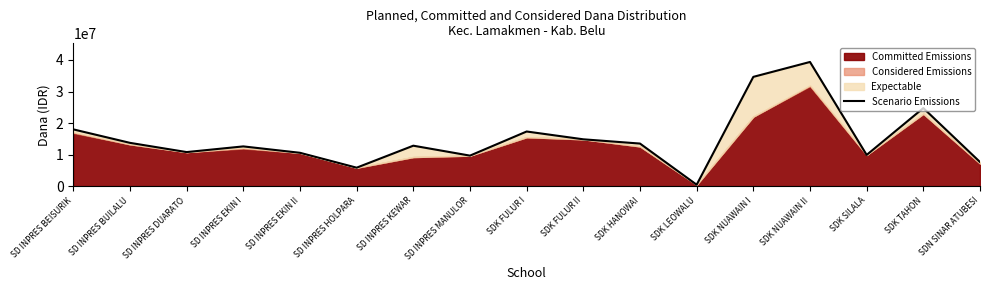

Reading right to left, what are all the values shown in this chart?

SDN SINAR ATUBESI=7650000	SDK TAHON=24750000	SDK SILALA=9900000	SDK NUAWAIN II=39375000	SDK NUAWAIN I=34650000	SDK LEOWALU=450000	SDK HANOWAI=13500000	SDK FULUR II=14850000	SDK FULUR I=17325000	SD INPRES MANULOR=9675000	SD INPRES KEWAR=12825000	SD INPRES HOLPARA=5850000	SD INPRES EKIN II=10575000	SD INPRES EKIN I=12600000	SD INPRES DUARATO=10800000	SD INPRES BUILALU=13725000	SD INPRES BEISURIK=18000000